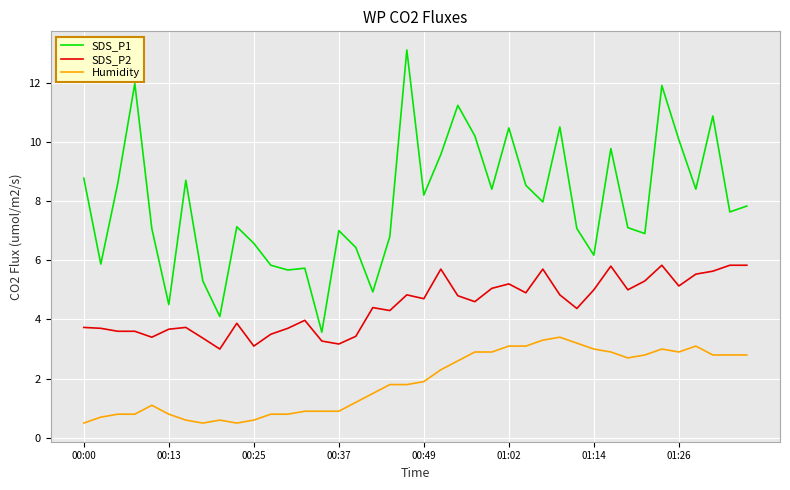

What is the sum of all SDS_P2 values?

178.1